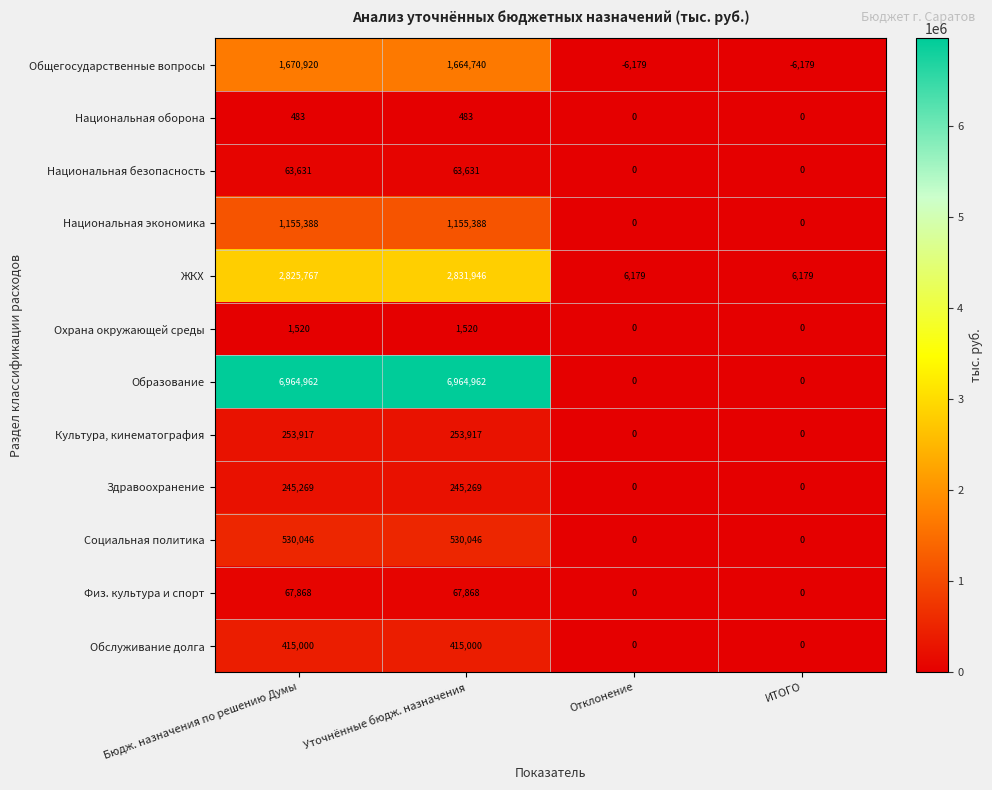

Which series has the widest spread of values?

Образование